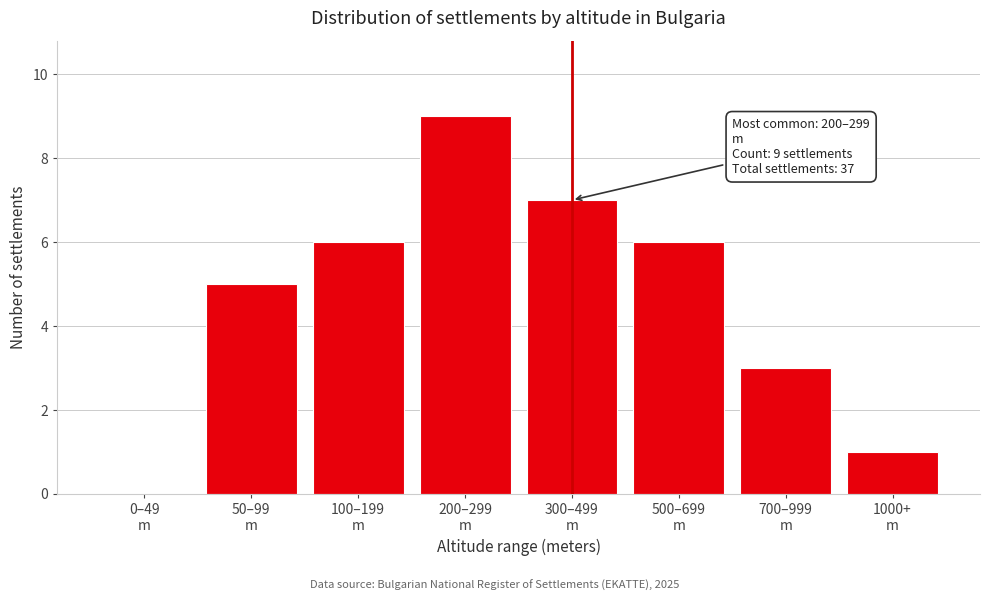

What is the maximum value shown in the chart?

9